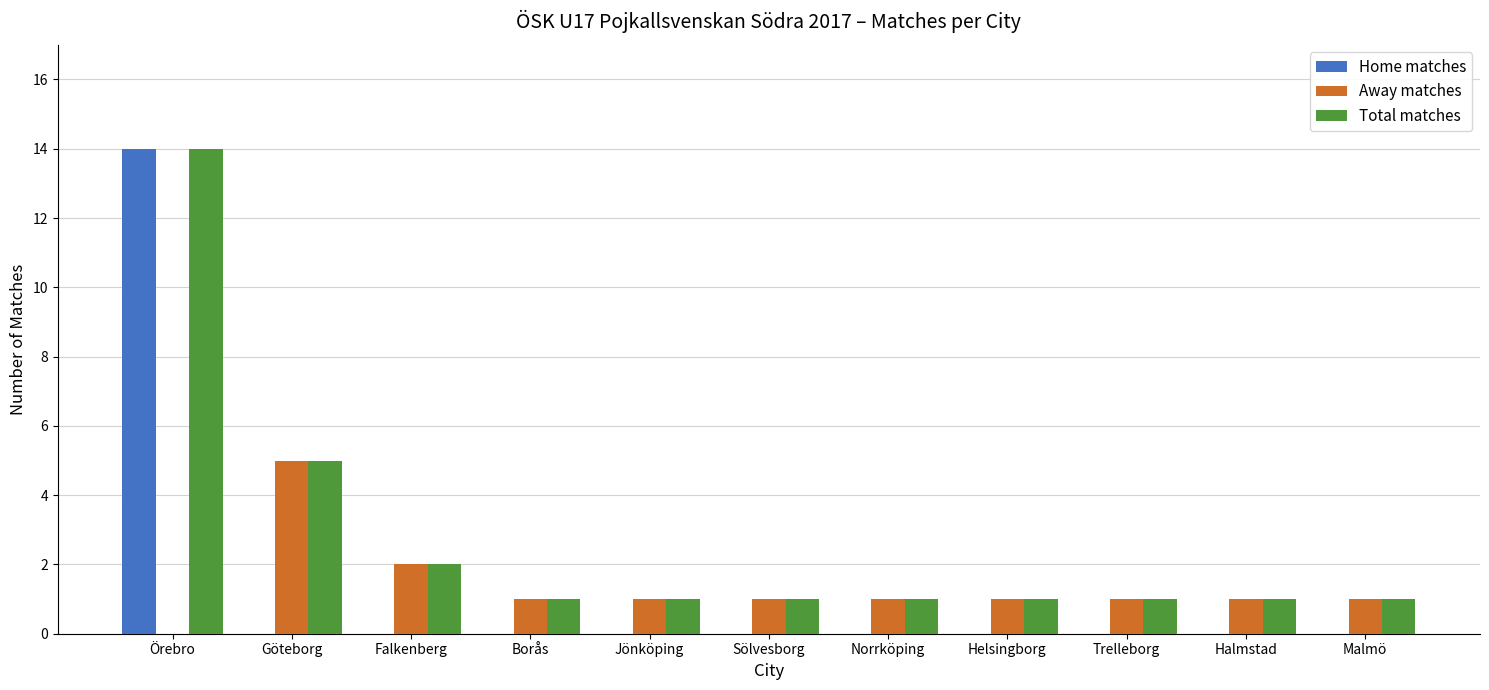

What is the sum of all Home matches values?

14